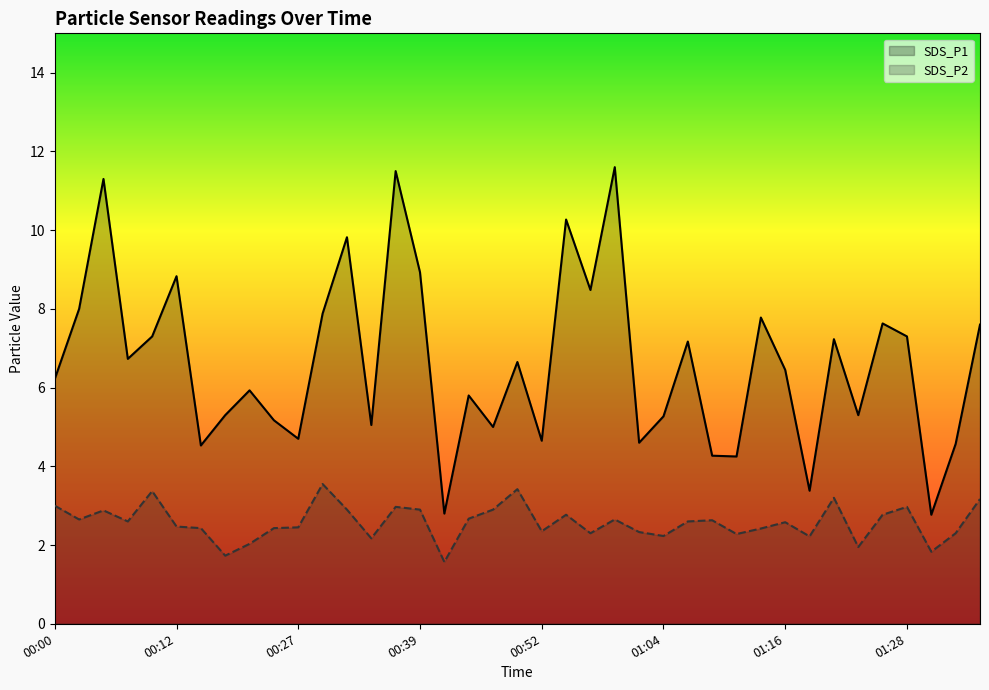

Which series changed the most between 01:09 and 01:16?

SDS_P1